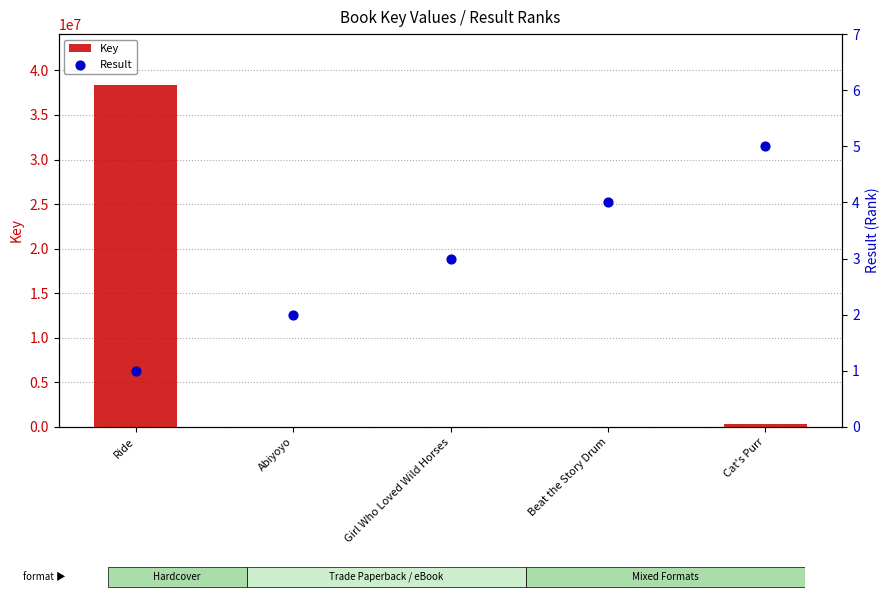

What are all the series names shown in the legend?

Key, Result